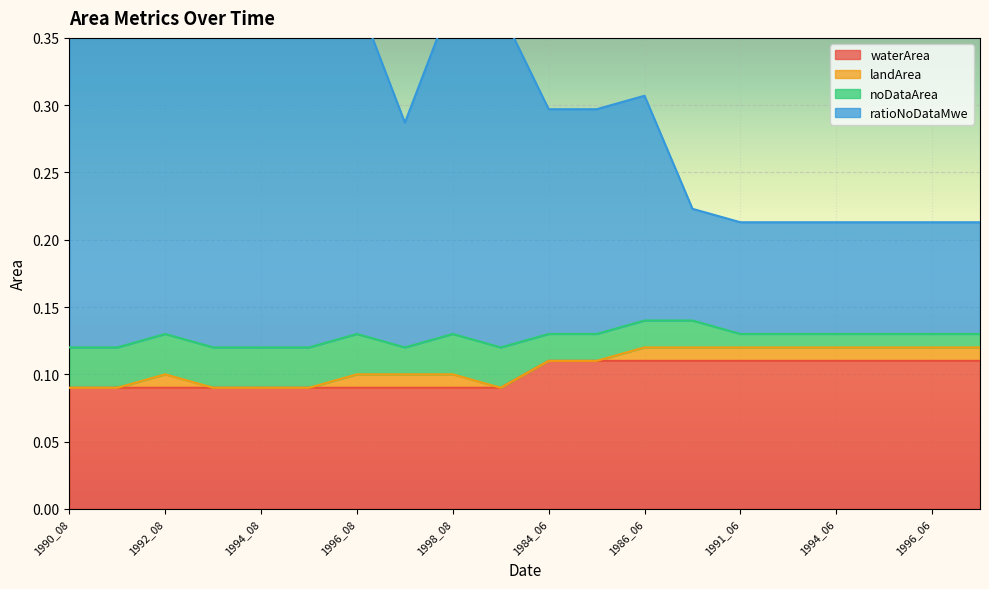

The waterArea series shows 0.1 at 1996_08. True or false?

True